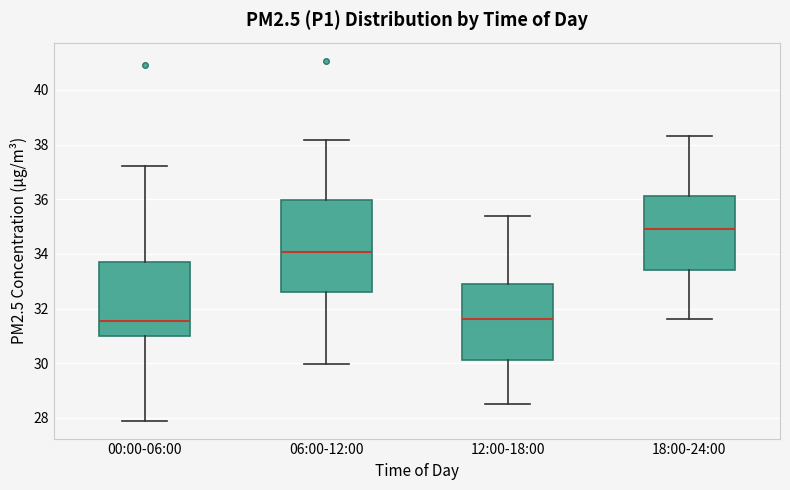

Which box's median line is the highest?

18:00-24:00